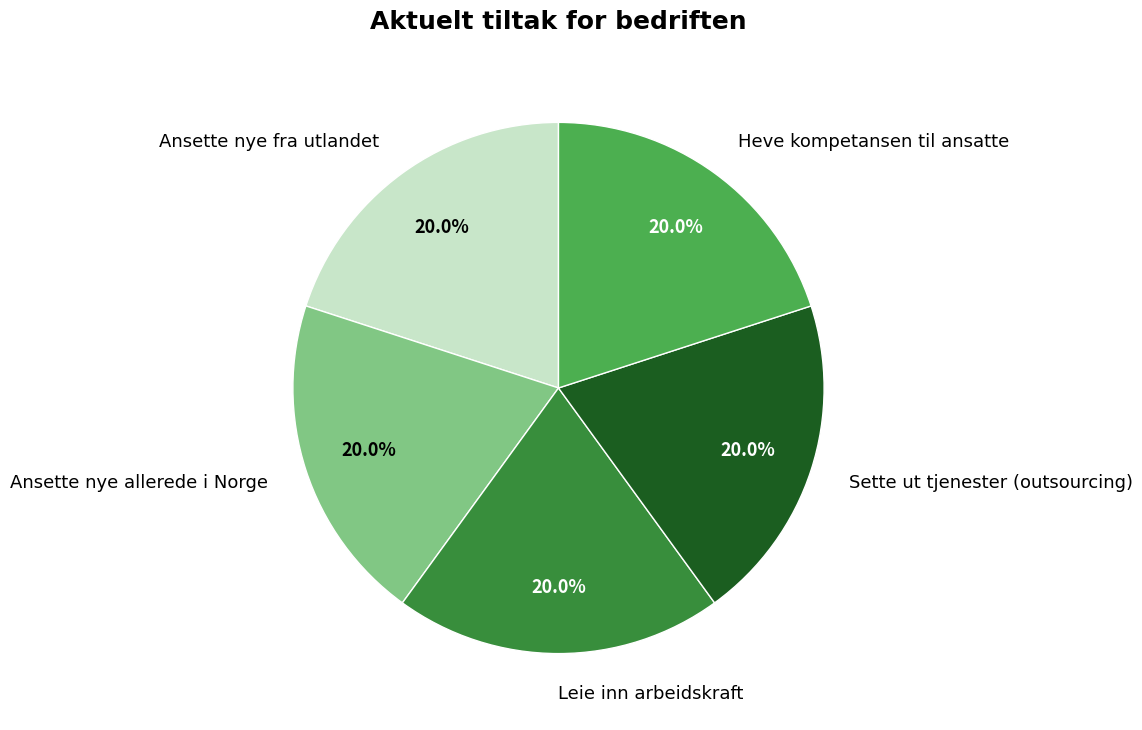

How many slices are in this pie chart?

5